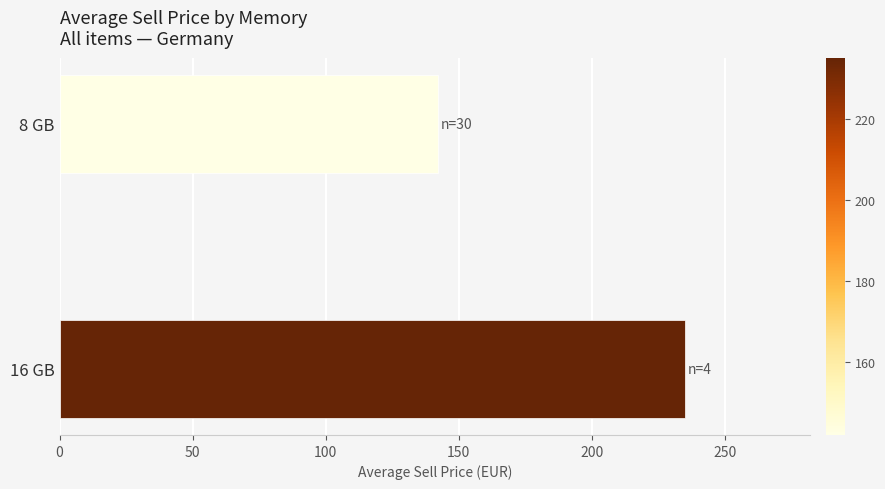

Is it true that the value at 8 GB is 73.8?

False